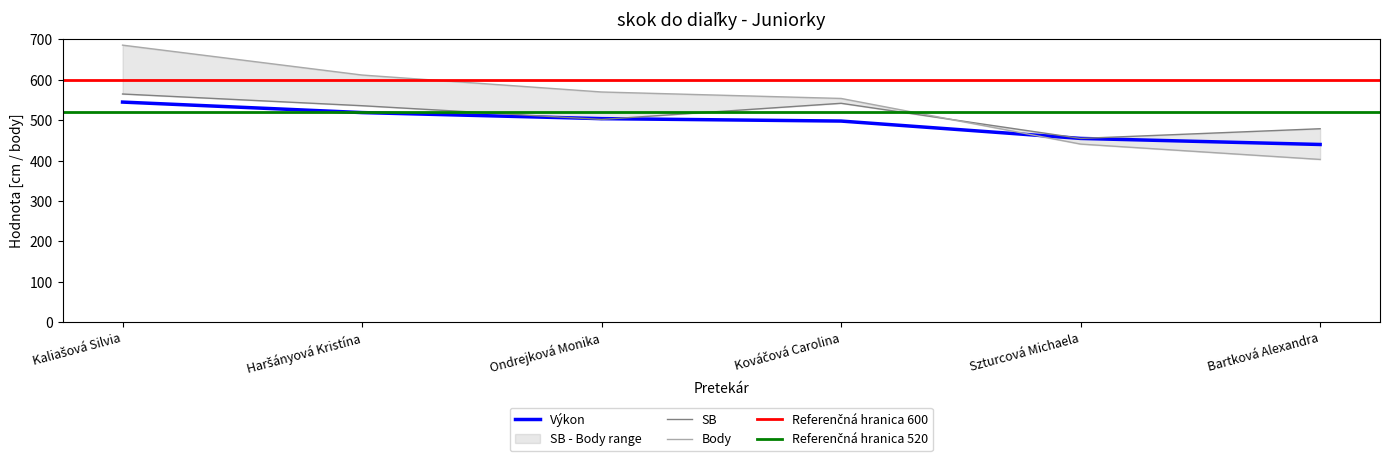

Is it true that Výkon equals 455 at Szturcová Michaela?

True